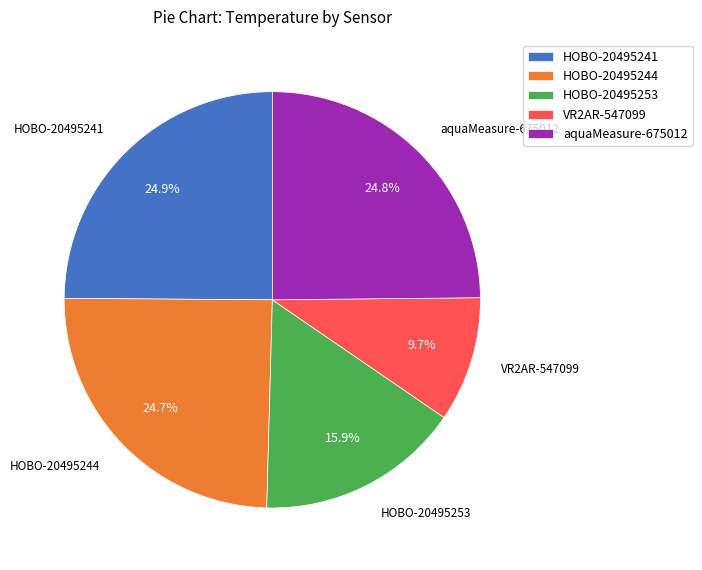

Which slice is the smallest?

VR2AR-547099